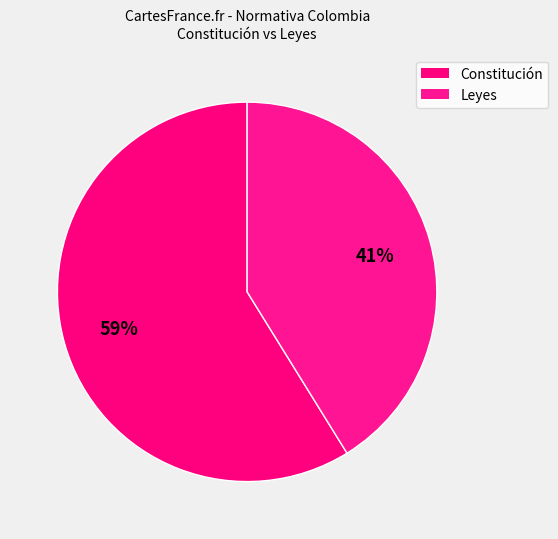

Count the number of slices in the pie.

2